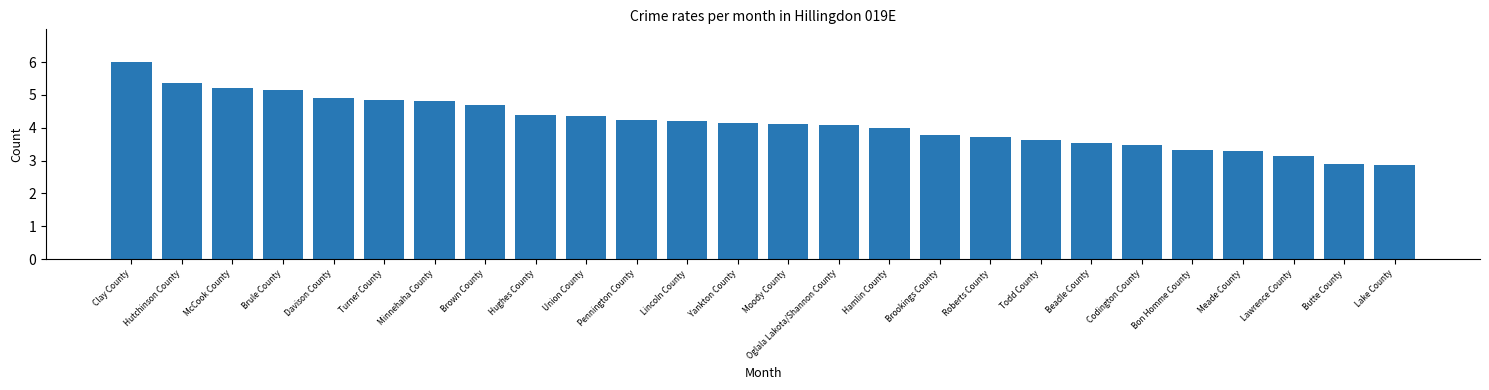

What is the change in value from Union County to Roberts County?

-0.6